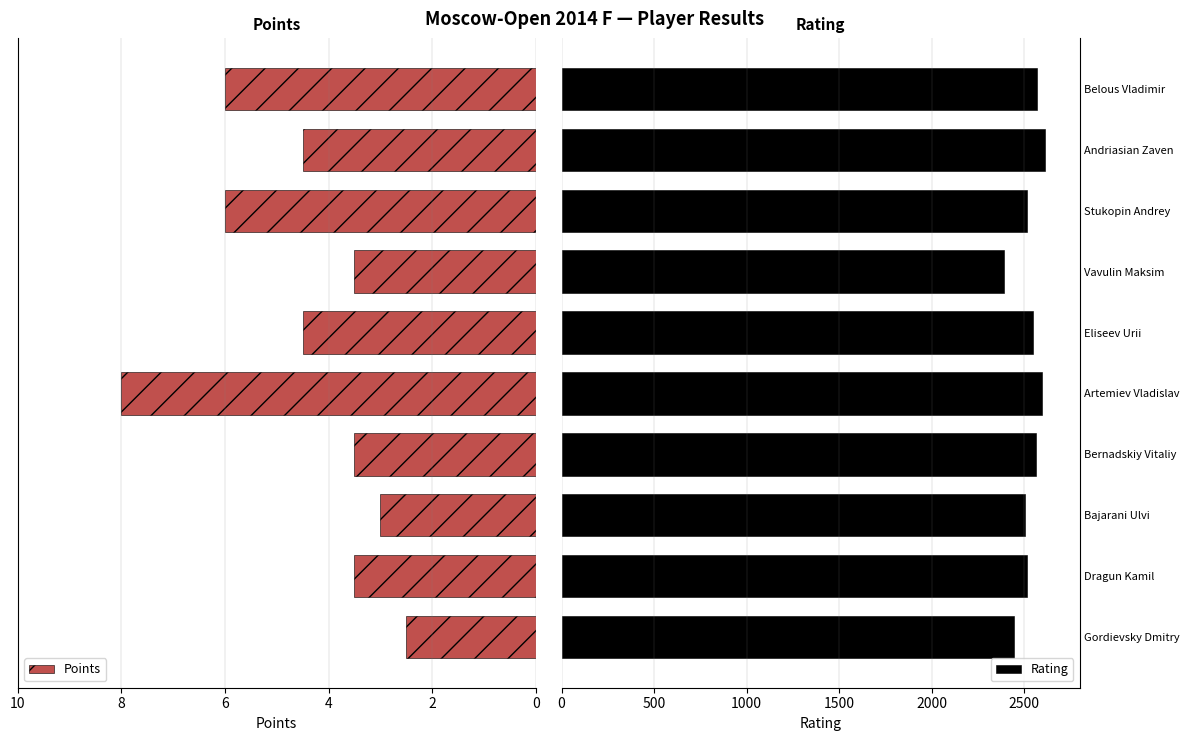

How many bars are there in total?

20